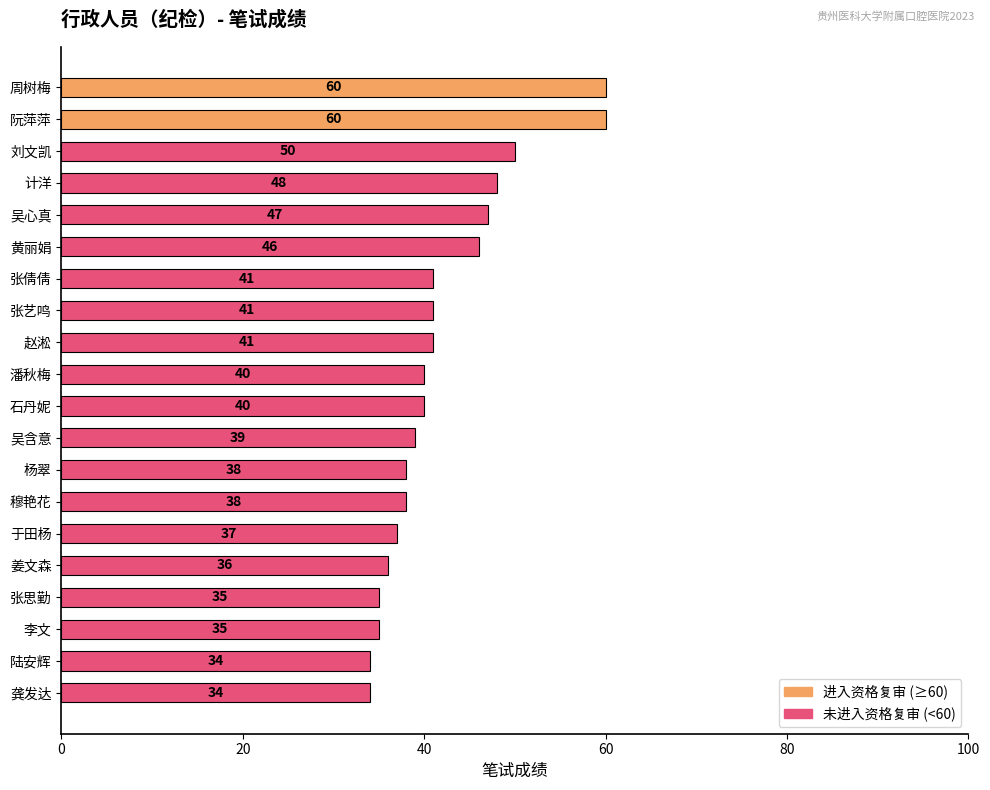

The value at 张艺鸣 is 41. True or false?

True